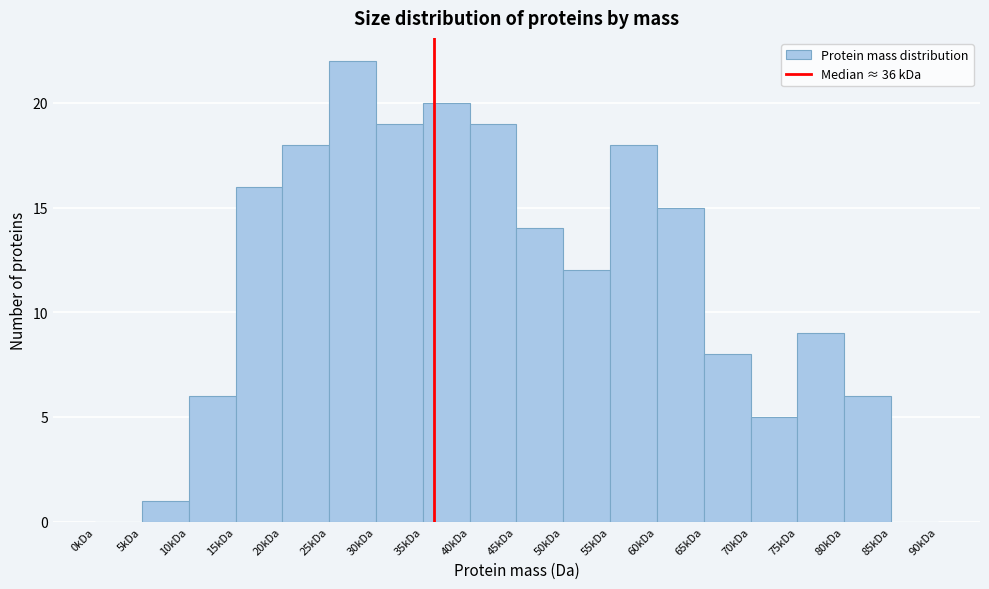

Reading left to right, transcribe all the data shown in this chart.

0kDa=0	5kDa=1	10kDa=6	15kDa=16	20kDa=18	25kDa=22	30kDa=19	35kDa=20	40kDa=19	45kDa=14	50kDa=12	55kDa=18	60kDa=15	65kDa=8	70kDa=5	75kDa=9	80kDa=6	85kDa=0